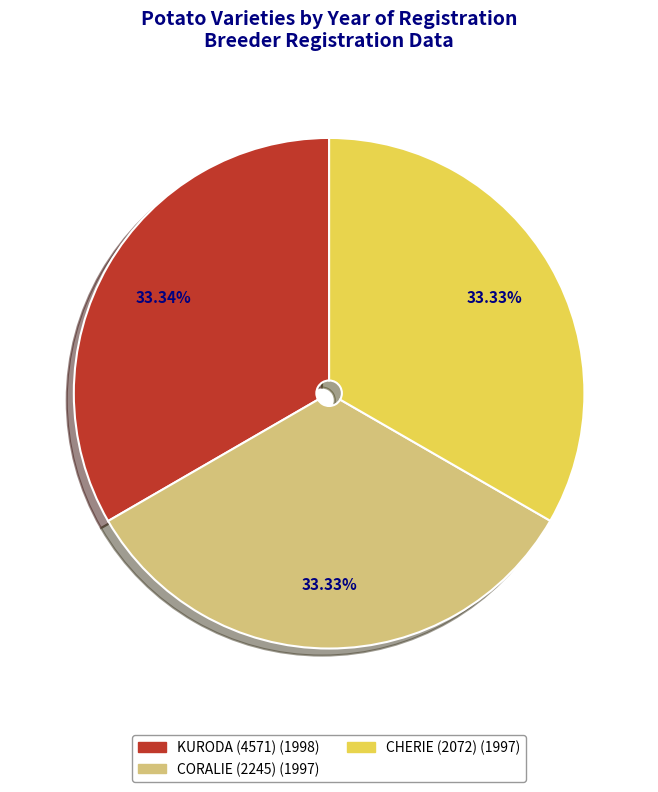

Approximately how many times larger is the value at KURODA (4571) compared to CORALIE (2245)?

1.0